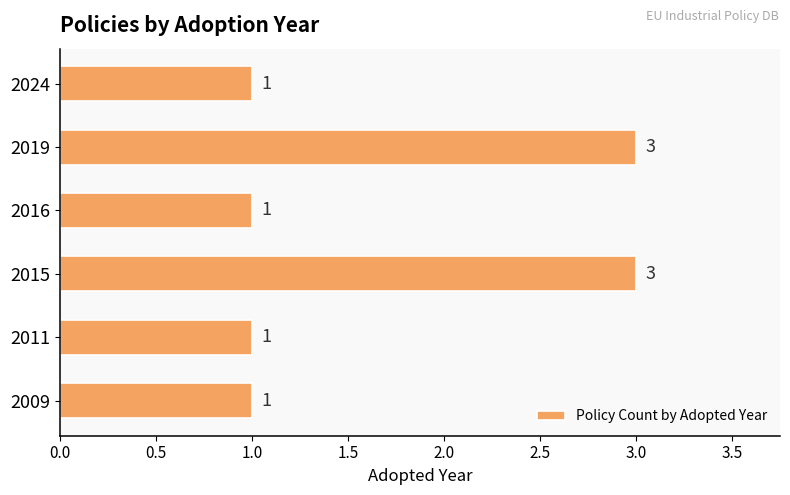

What is the minimum value shown in the chart?

1